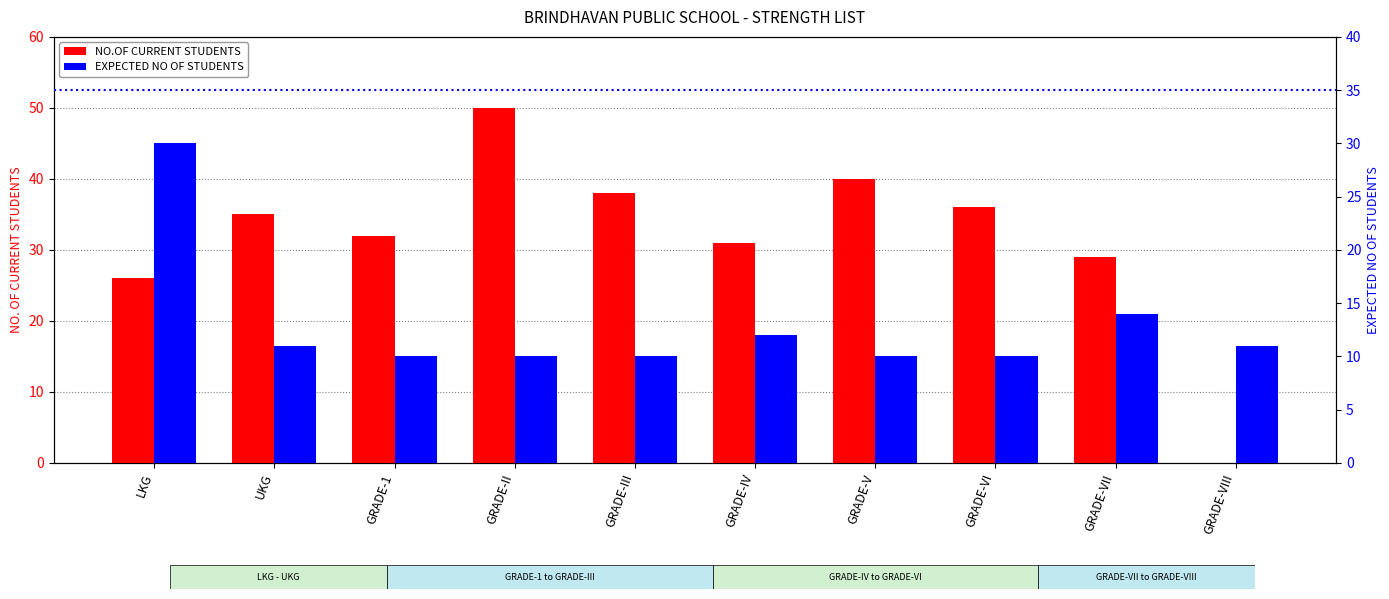

At which label does EXPECTED NO OF STUDENTS reach its peak?

LKG